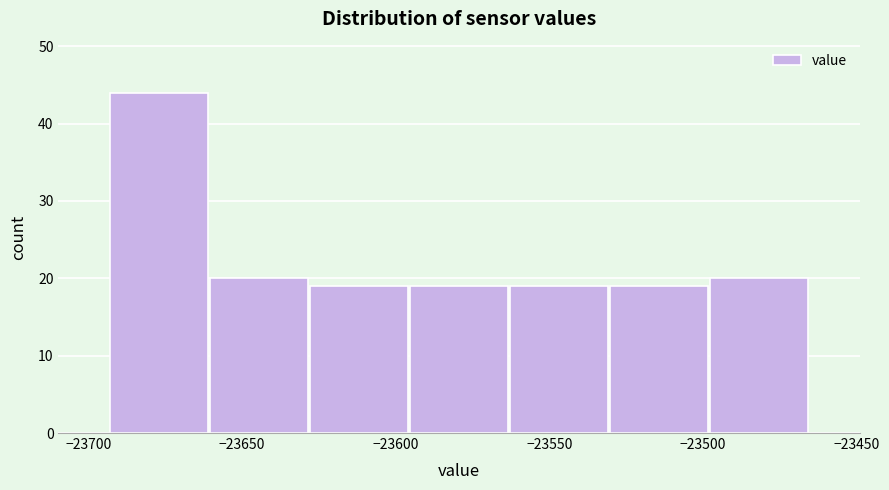

How tall is the bar that spans -23500 to -23465 on the x-axis? Neither the bar edges nor the heights are printed on the chart, so give them approximately, as read against the axes.

20